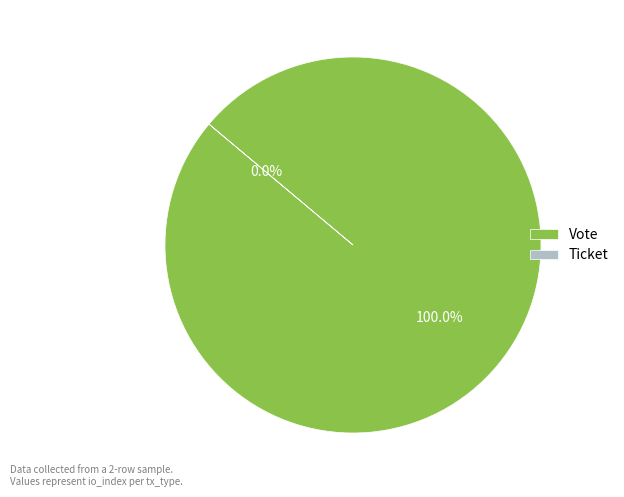

Combined, do Ticket and Vote account for over 50%?

Yes